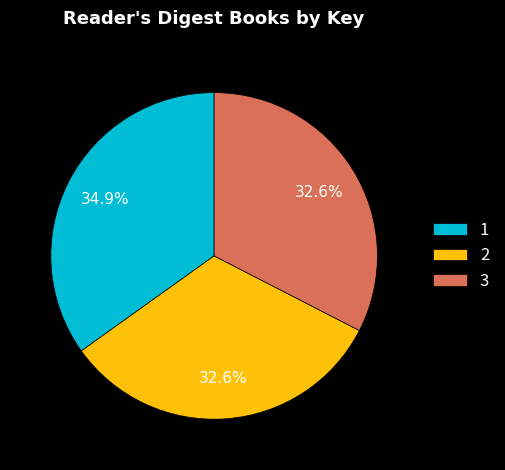

To the nearest percent, what is the difference between the largest and smallest slice percentages?

2%